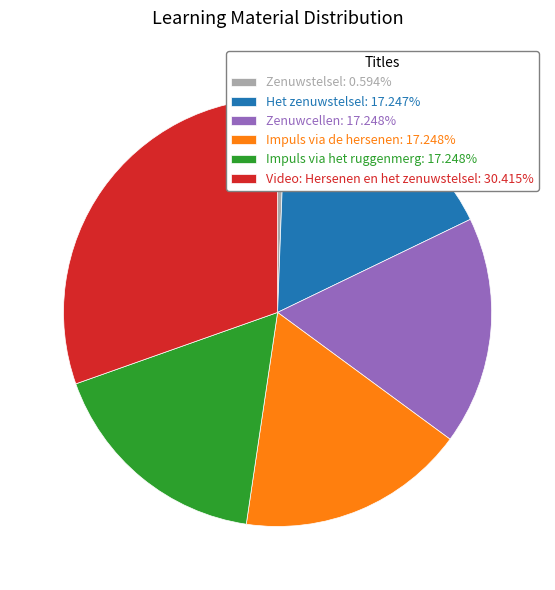

Combined, do Zenuwcellen: 17.248% and Het zenuwstelsel: 17.247% account for over 50%?

No